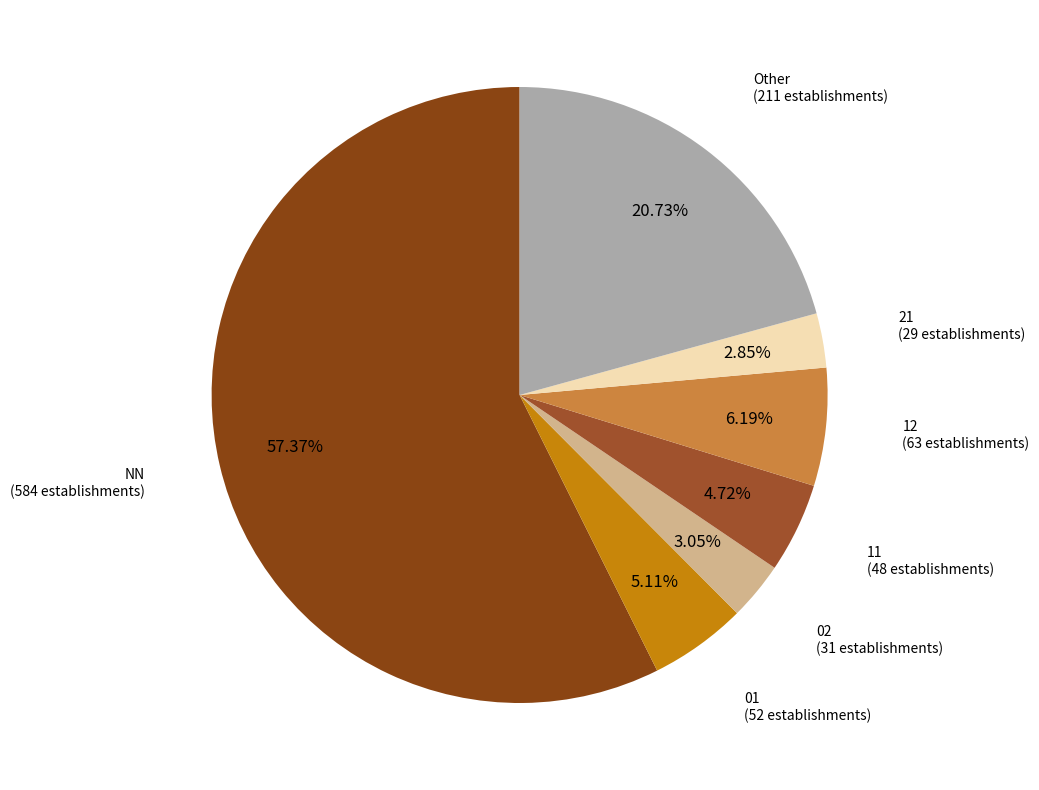

Combined, do 01 and 02 account for over 50%?

No